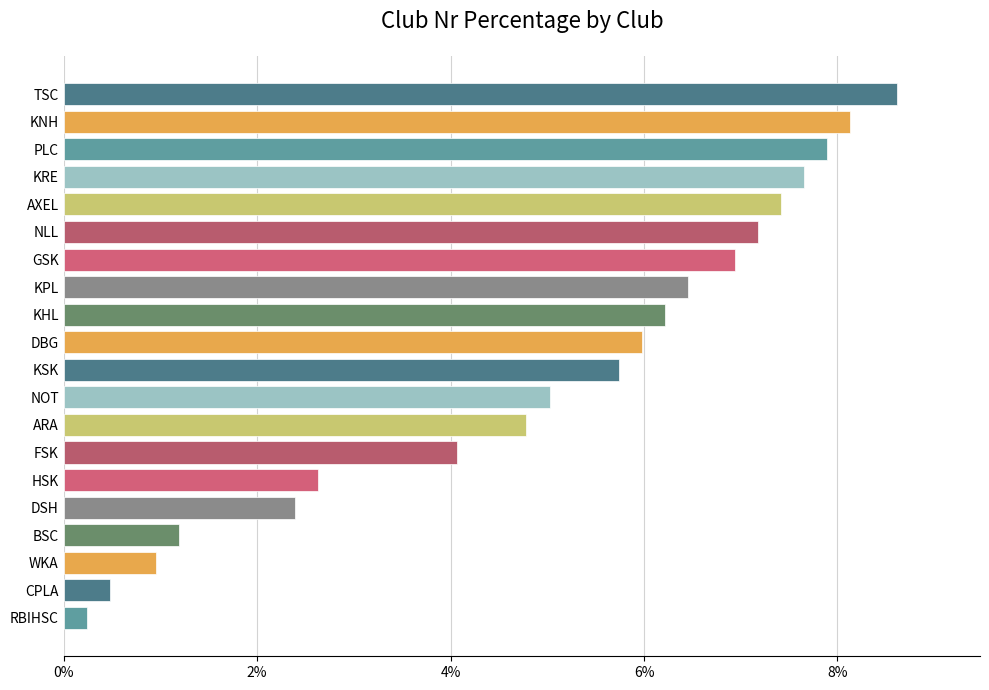

What is the ratio of the value at NLL to the value at PLC?

0.9